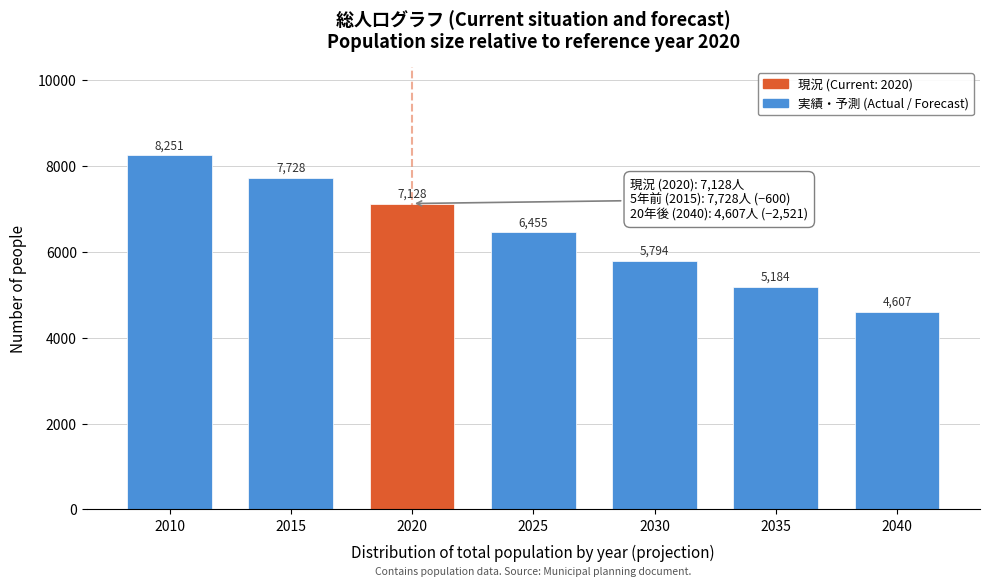

Reading left to right, list all the values displayed in this chart.

8251	7728	7128	6455	5794	5184	4607